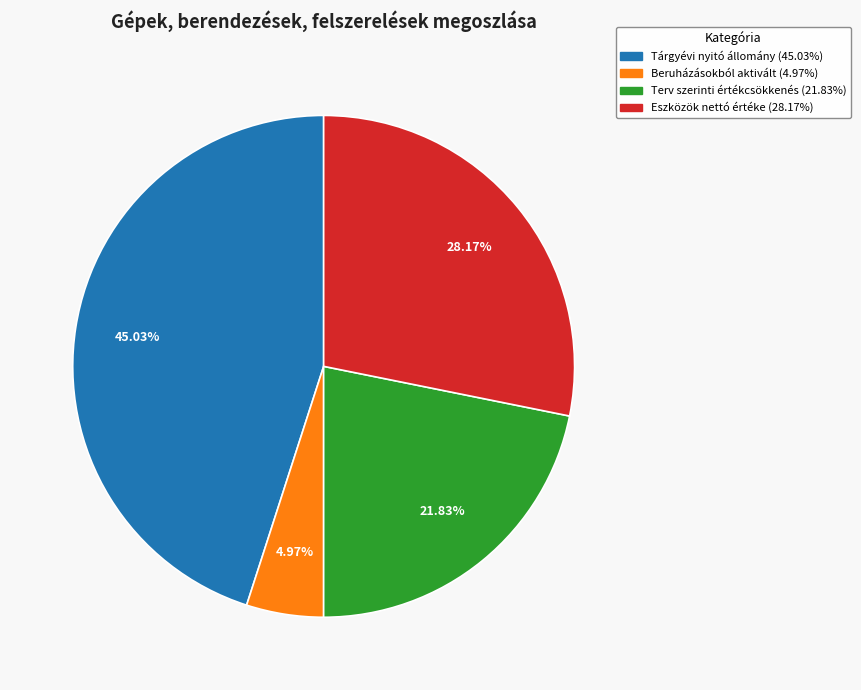

The Eszközök nettó értéke slice represents 16% of the pie. True or false?

False